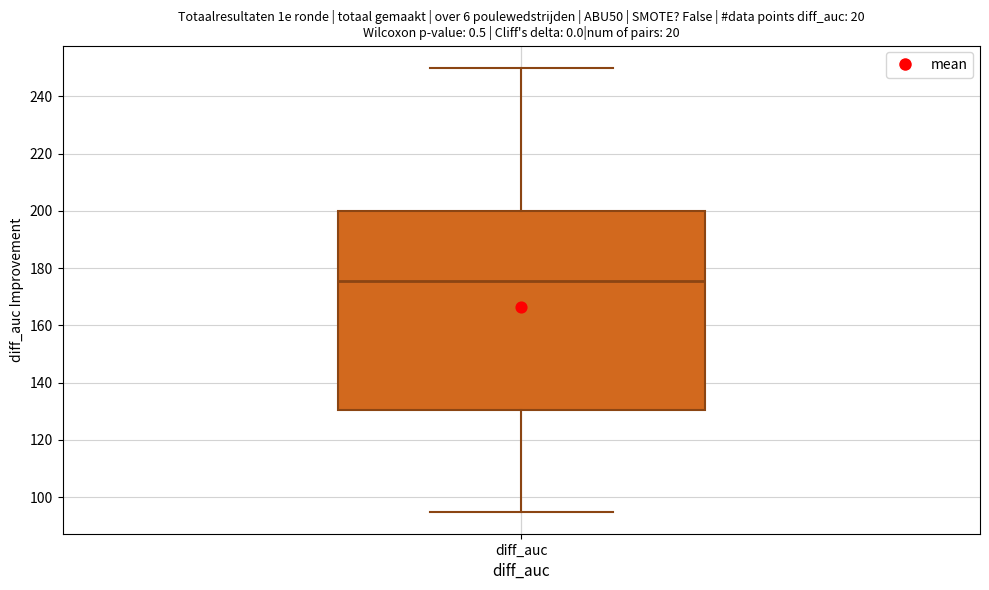

Transcribe this box plot: give where the median line is, the range the box spans, and where the two whiskers end, as read against the y-axis. The values are not printed on the chart, so give them approximately, as read against the axis.

median 176, box 130 to 200, whiskers 96 to 250